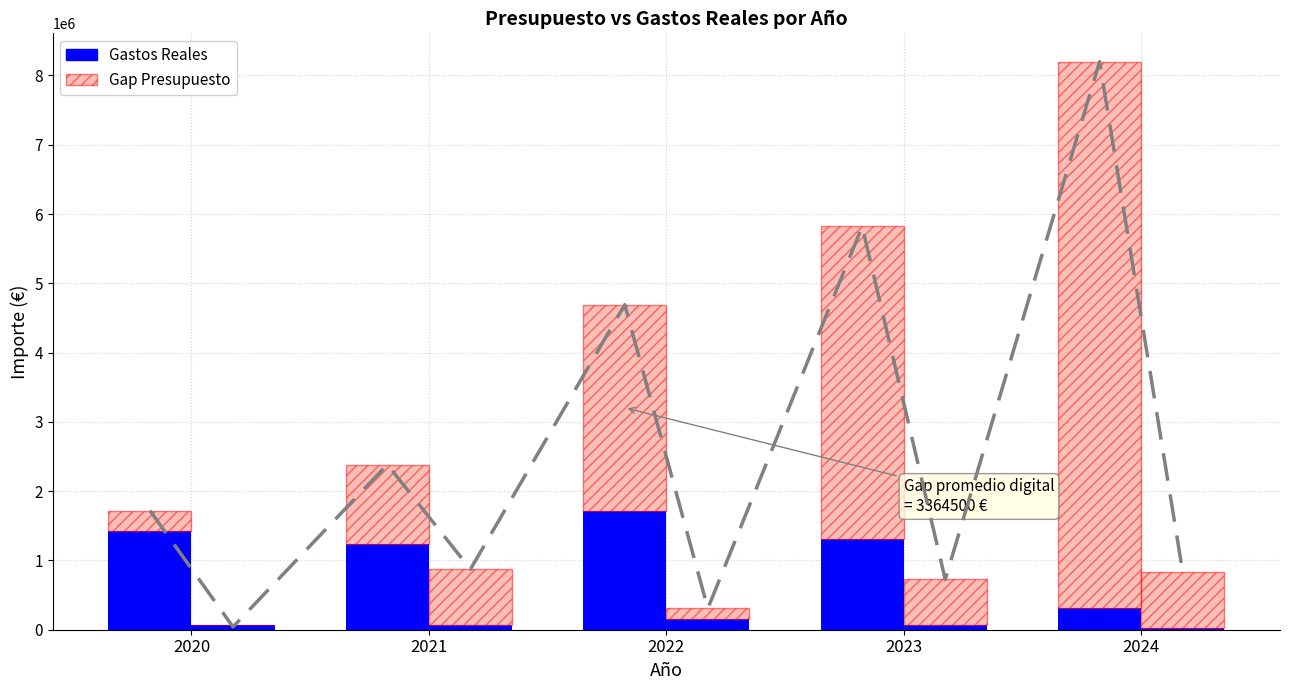

At which label does Presupuesto Gap (Immersió digital) reach its minimum?

2020